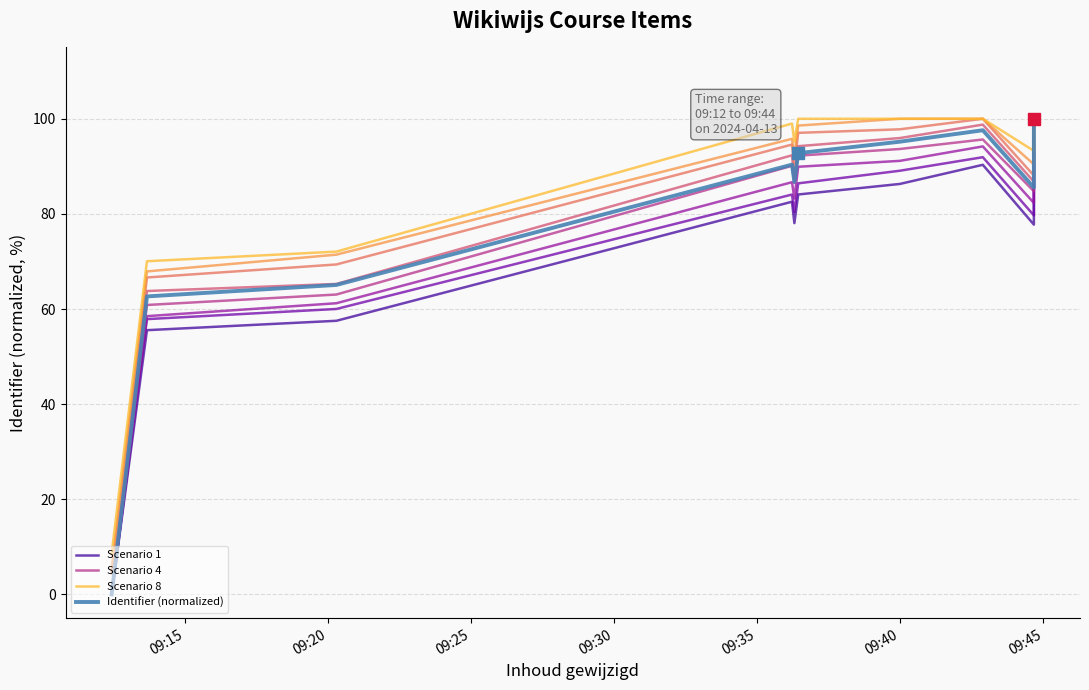

The chart shows a value of 153.7 at 2024-04-13 09:44:40. True or false?

False